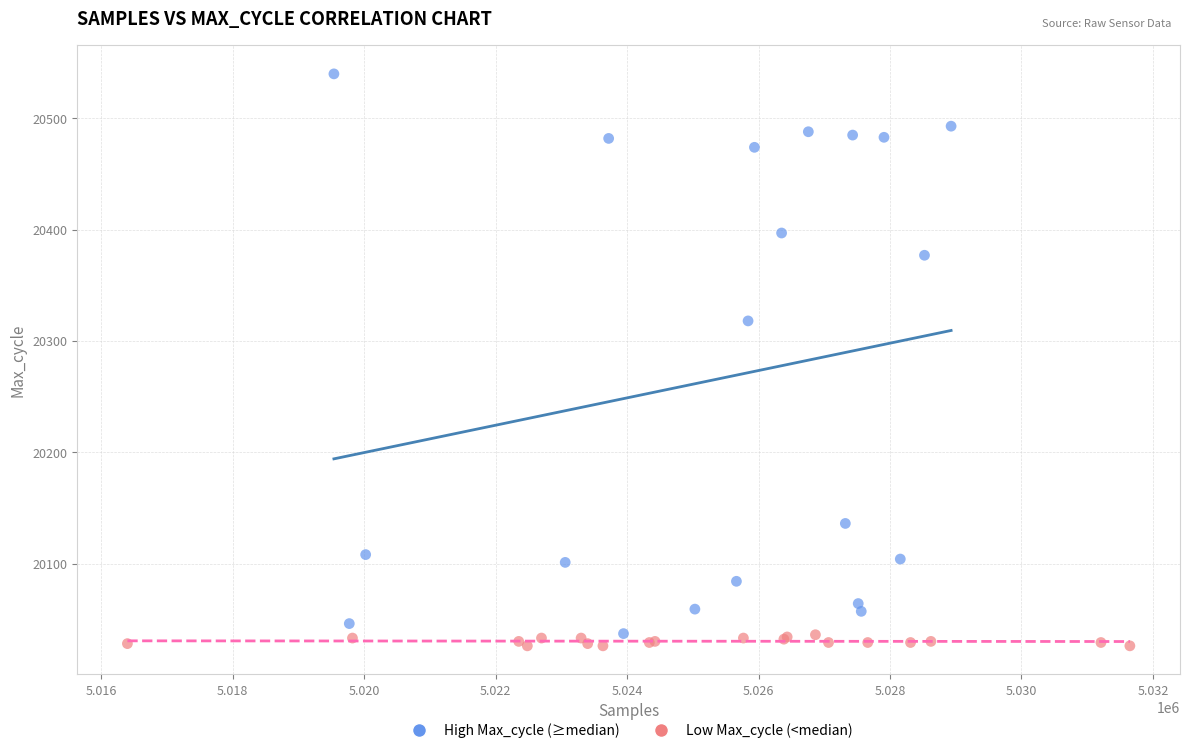

Which series contains the highest Y value?

High Max_cycle (≥median)